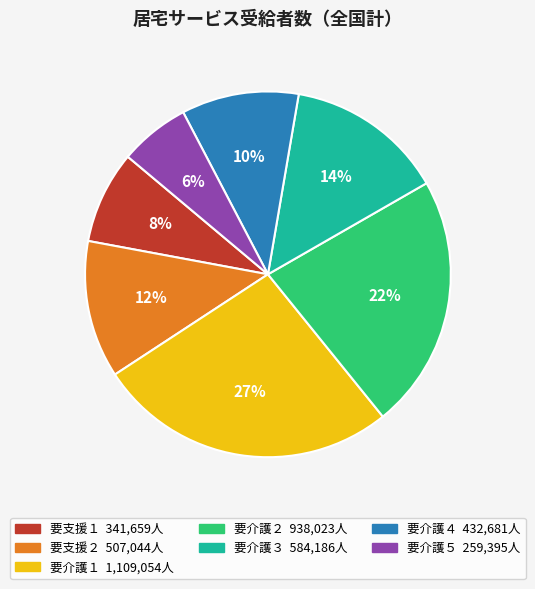

What percentage is the 要支援１ slice, to the nearest percent?

8%